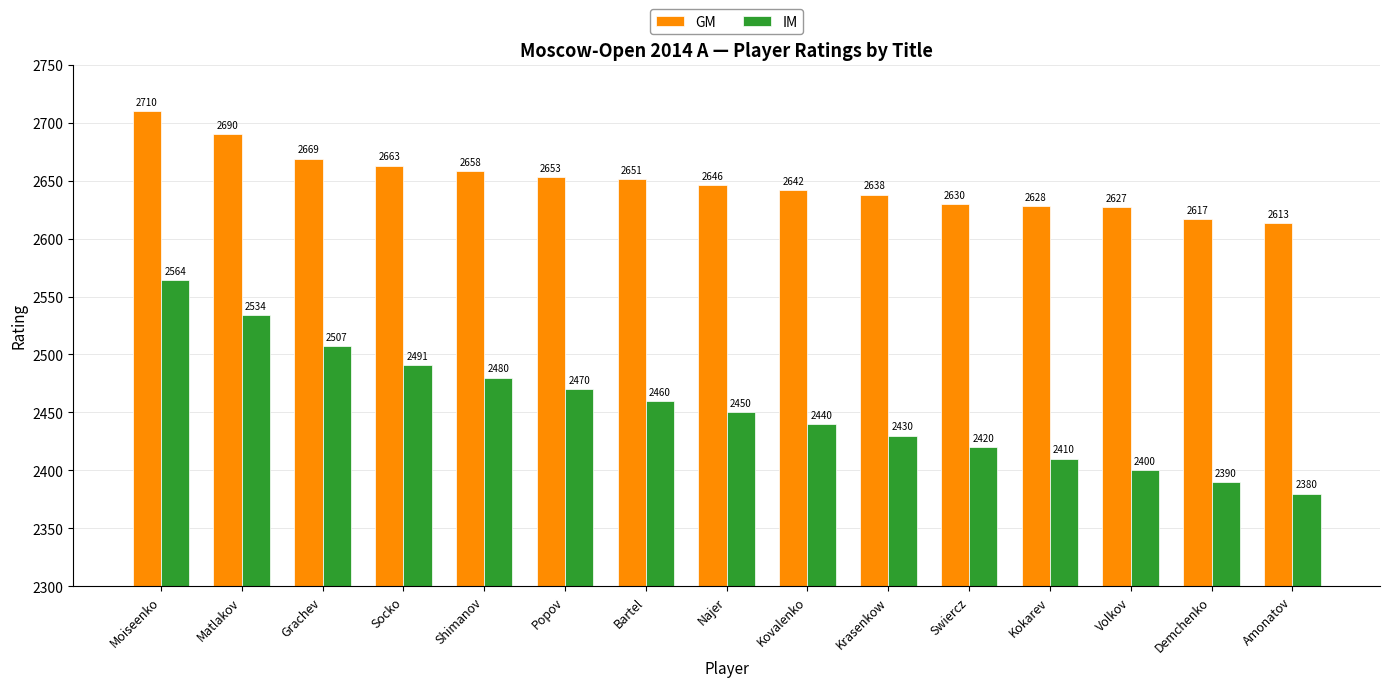

What is the difference between the IM values at Volkov and Moiseenko?

164